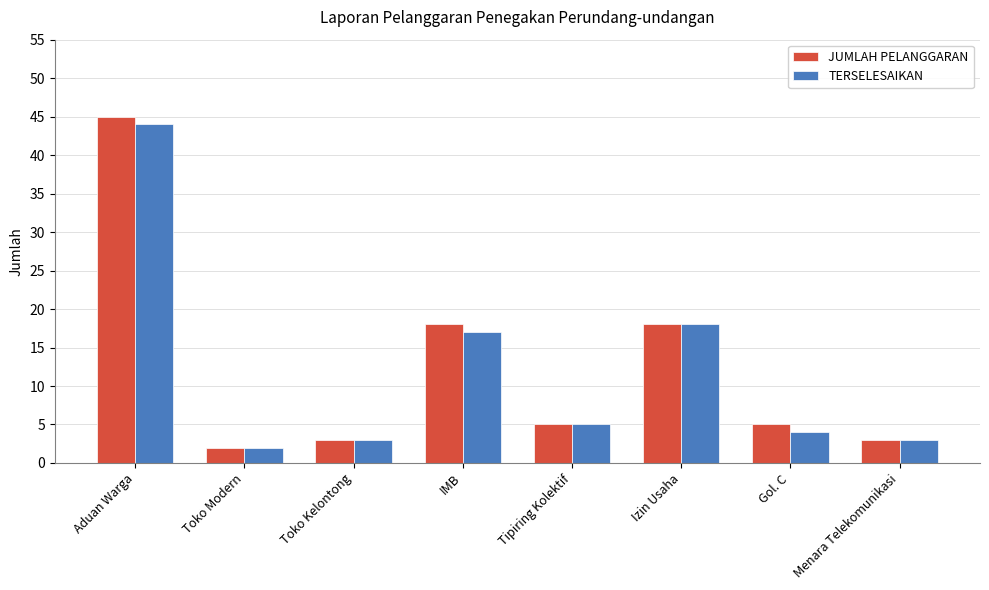

What is the difference between the maximum and second lowest values in the JUMLAH PELANGGARAN series?

42